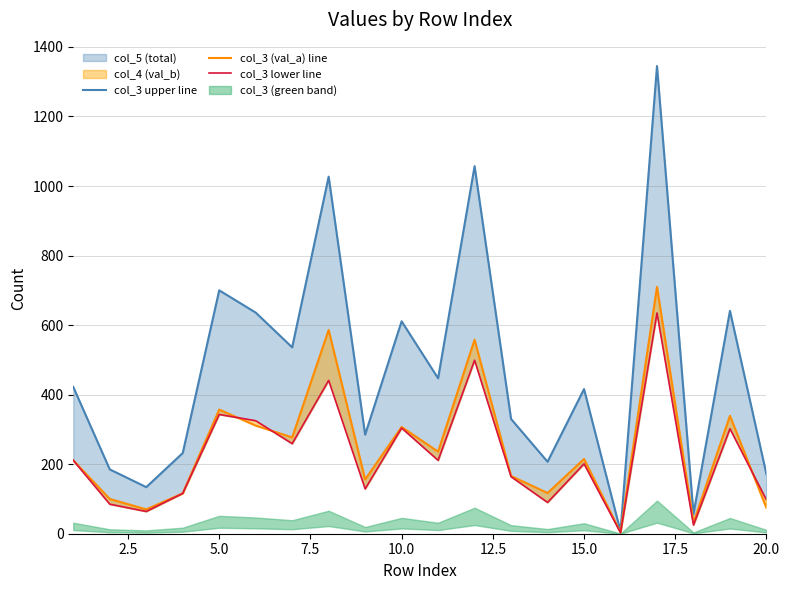

Reading left to right, extract all data points from this chart.

col_3 upper line: 422	185	134	232	700	636	536	1027	285	611	447	1057	330	207	416	7	1345	57	641	171
col_3 (val_a) line: 211	100	70	116	357	311	277	586	156	307	236	558	166	117	215	4	710	32	339	74
col_3 lower line: 211	85	64	116	343	325	259	441	129	304	211	499	164	90	201	3	635	25	302	97